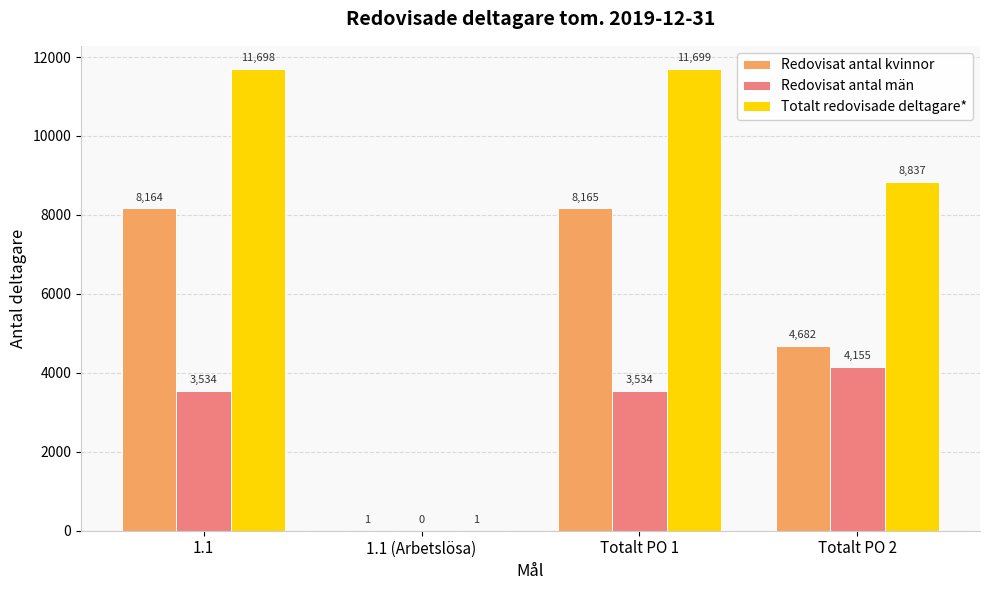

The value of Redovisat antal män at Totalt PO 1 is 2057. True or false?

False